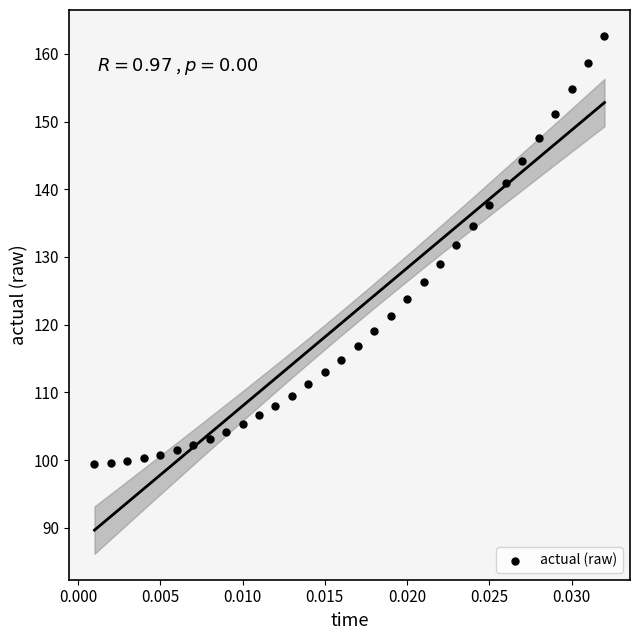

What is the range of Y values (max minus min)?

63.3